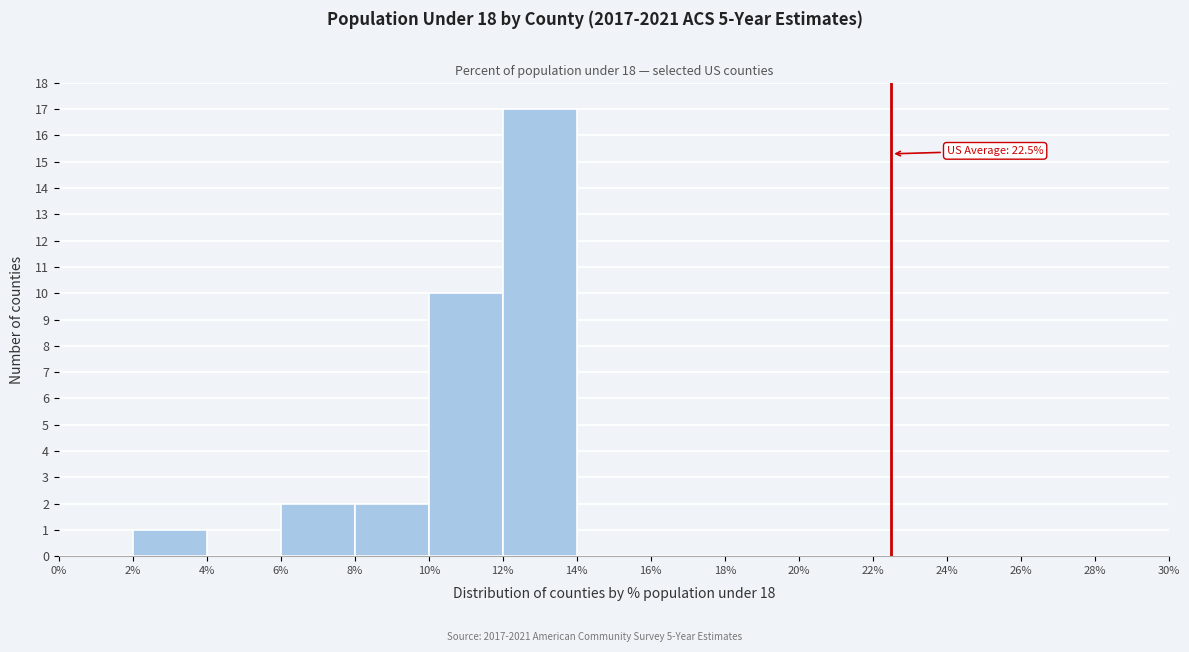

Over which range of the x-axis is the bar tallest?

12% to 14%